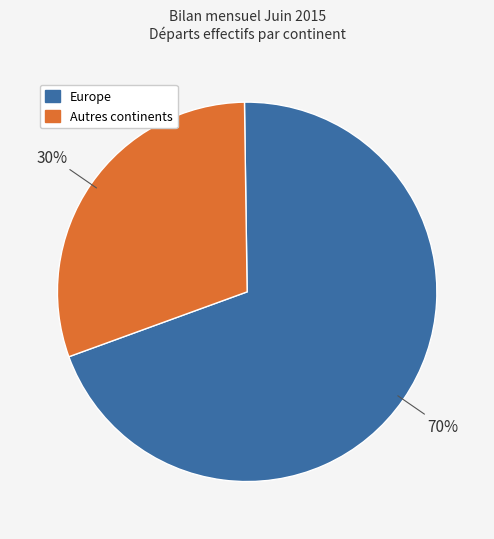

Count the number of slices in the pie.

2